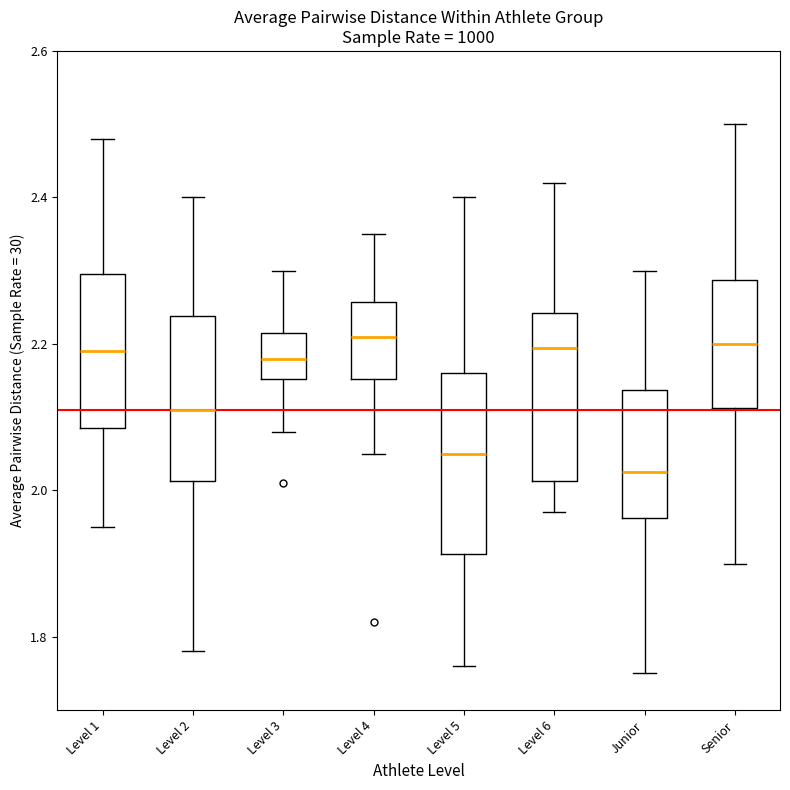

Reading left to right, transcribe this box plot: for each box, give where its median line is, the range the box spans, and where its two whiskers end, as read against the y-axis. The values are not printed on the chart, so give them approximately, as read against the axis.

Level 1: median 2.20, box 2.08 to 2.30, whiskers 1.96 to 2.48
Level 2: median 2.12, box 2.02 to 2.24, whiskers 1.78 to 2.40
Level 3: median 2.18, box 2.16 to 2.22, whiskers 2.08 to 2.30
Level 4: median 2.22, box 2.16 to 2.26, whiskers 2.06 to 2.36
Level 5: median 2.06, box 1.92 to 2.16, whiskers 1.76 to 2.40
Level 6: median 2.20, box 2.02 to 2.24, whiskers 1.98 to 2.42
Junior: median 2.02, box 1.96 to 2.14, whiskers 1.76 to 2.30
Senior: median 2.20, box 2.12 to 2.28, whiskers 1.90 to 2.50